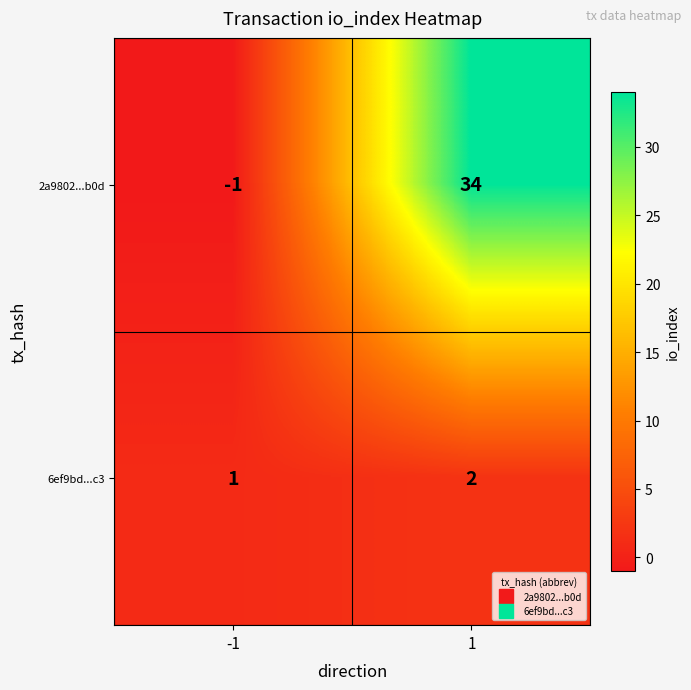

Which series has the largest range (max minus min)?

2a9802...b0d